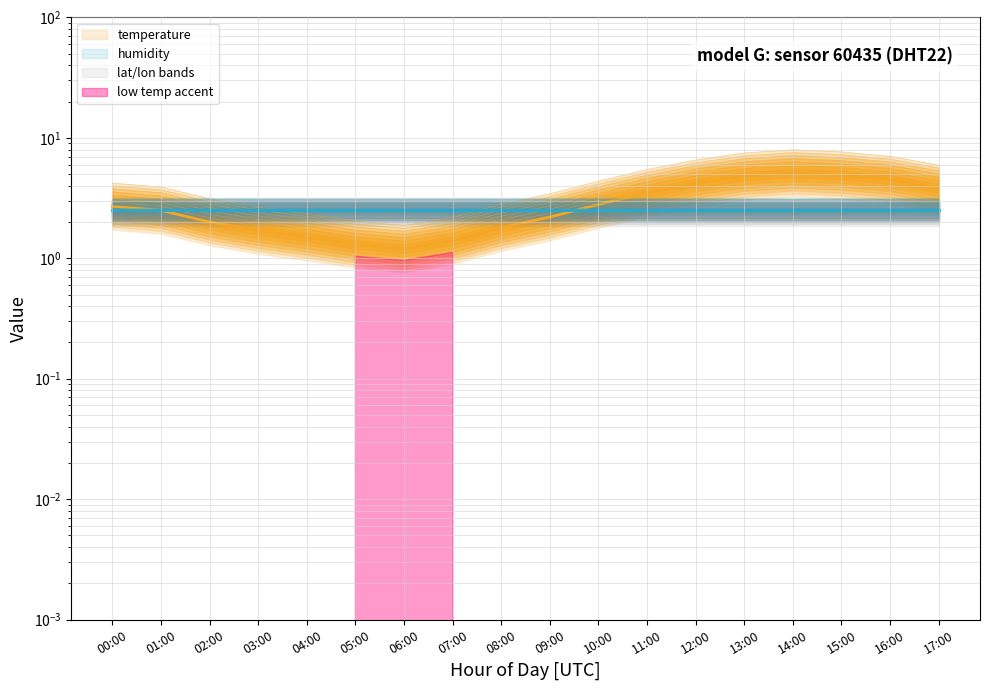

At which category does the data reach its first local valley?

06:00